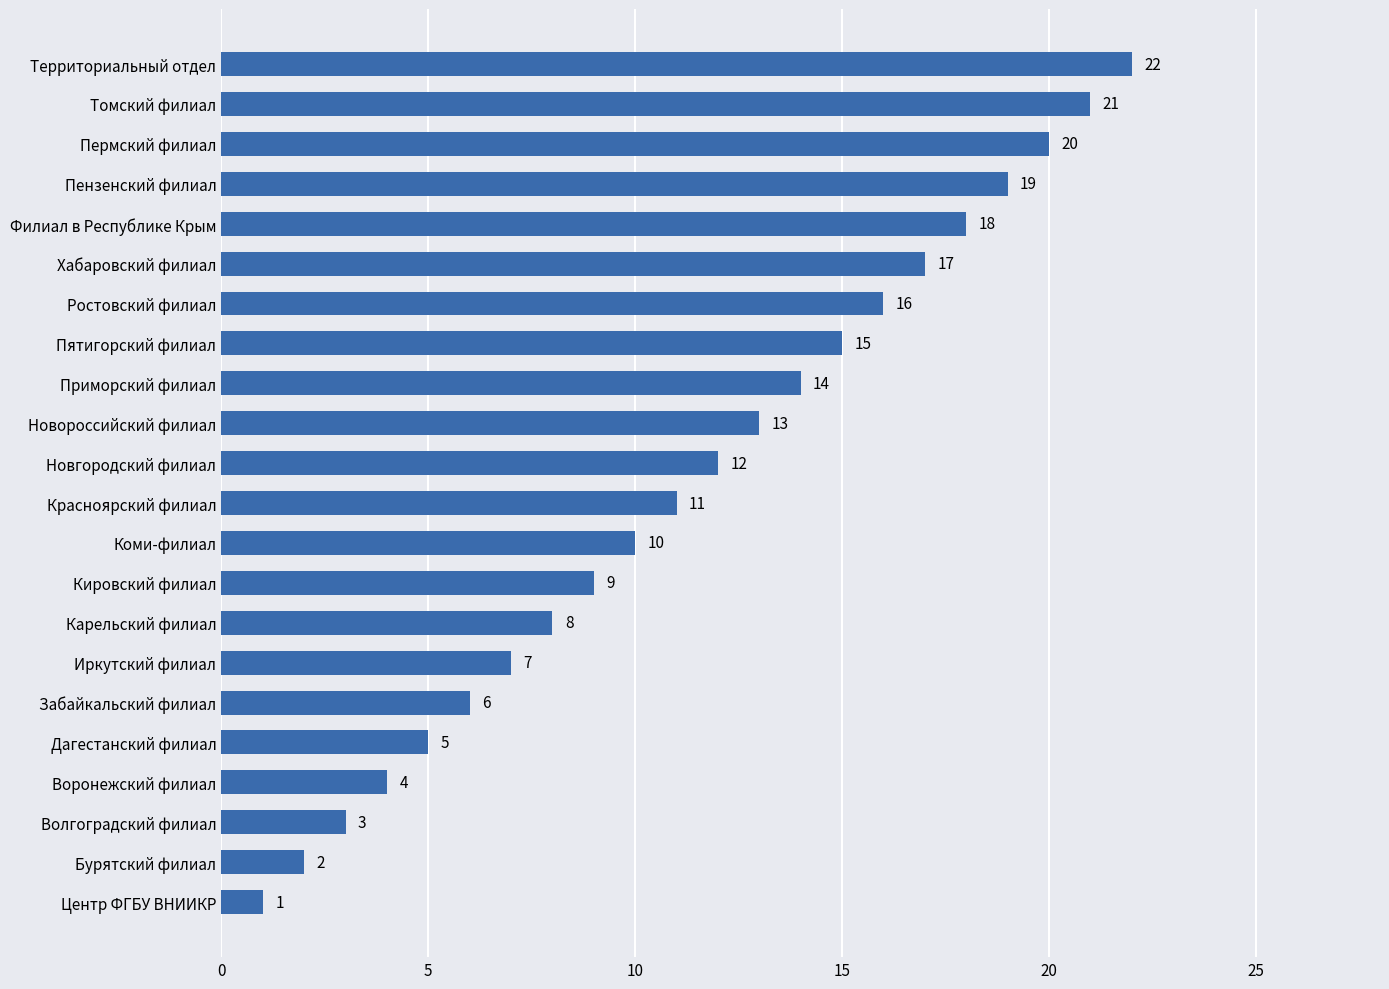

Rank the categories by value from highest to lowest.

Территориальный отдел, Томский филиал, Пермский филиал, Пензенский филиал, Филиал в Республике Крым, Хабаровский филиал, Ростовский филиал, Пятигорский филиал, Приморский филиал, Новороссийский филиал, Новгородский филиал, Красноярский филиал, Коми-филиал, Кировский филиал, Карельский филиал, Иркутский филиал, Забайкальский филиал, Дагестанский филиал, Воронежский филиал, Волгоградский филиал, Бурятский филиал, Центр ФГБУ ВНИИКР